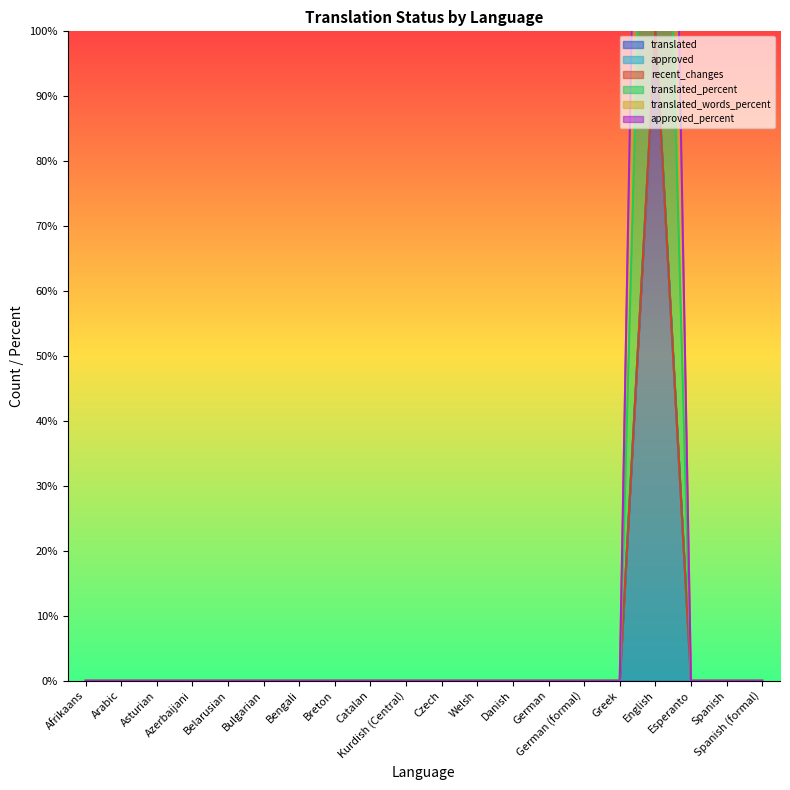

True or false: translated and translated_words_percent cross at least once.

False